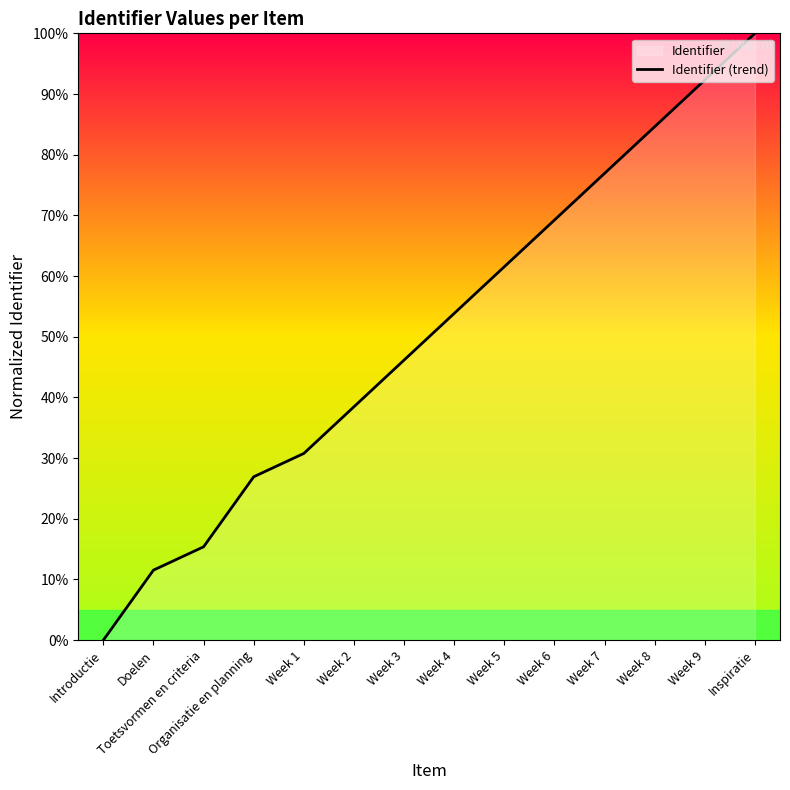

How many values are below 53?

7